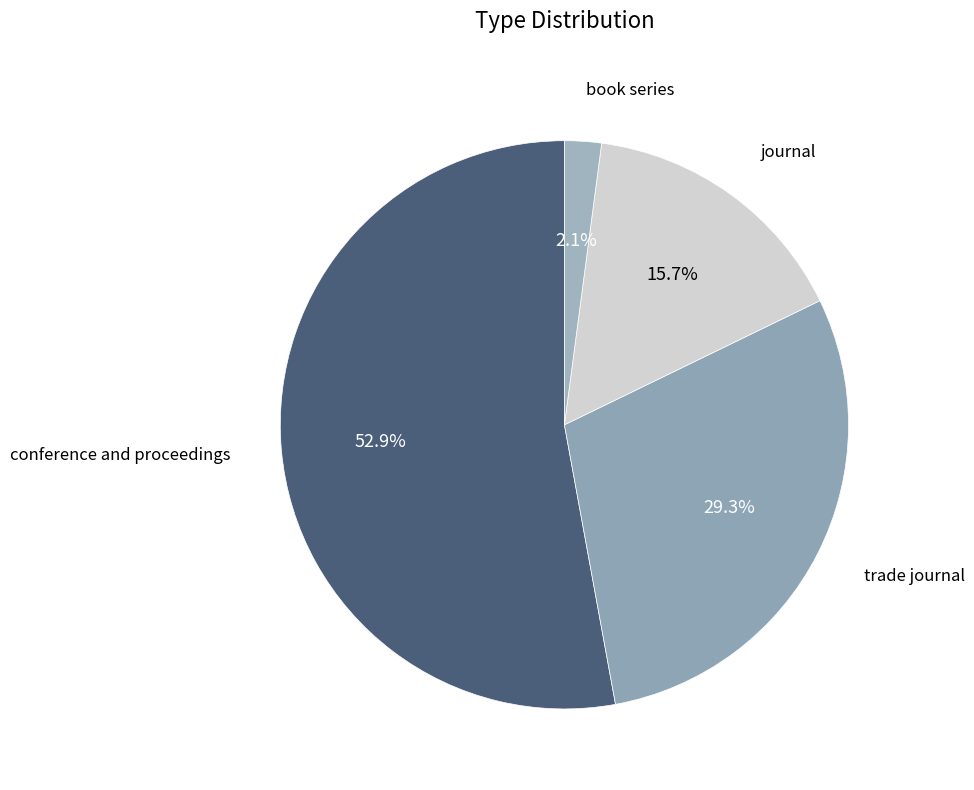

To the nearest percent, what is the difference between the largest and smallest slice percentages?

51%